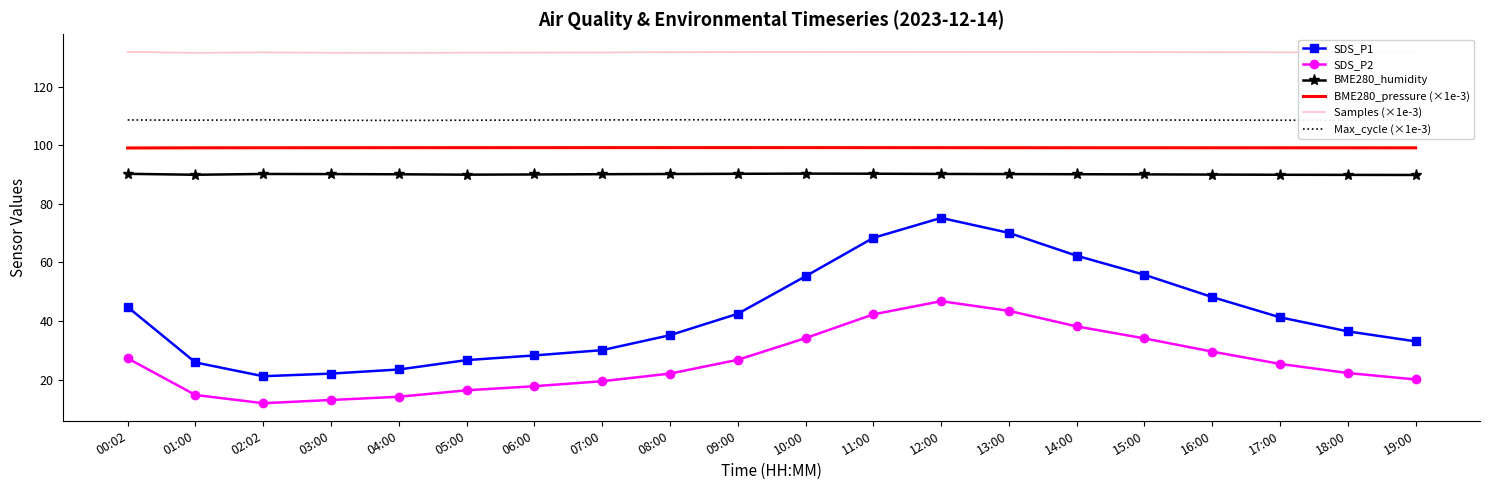

Which series has the largest total across all categories?

Samples (×1e-3)